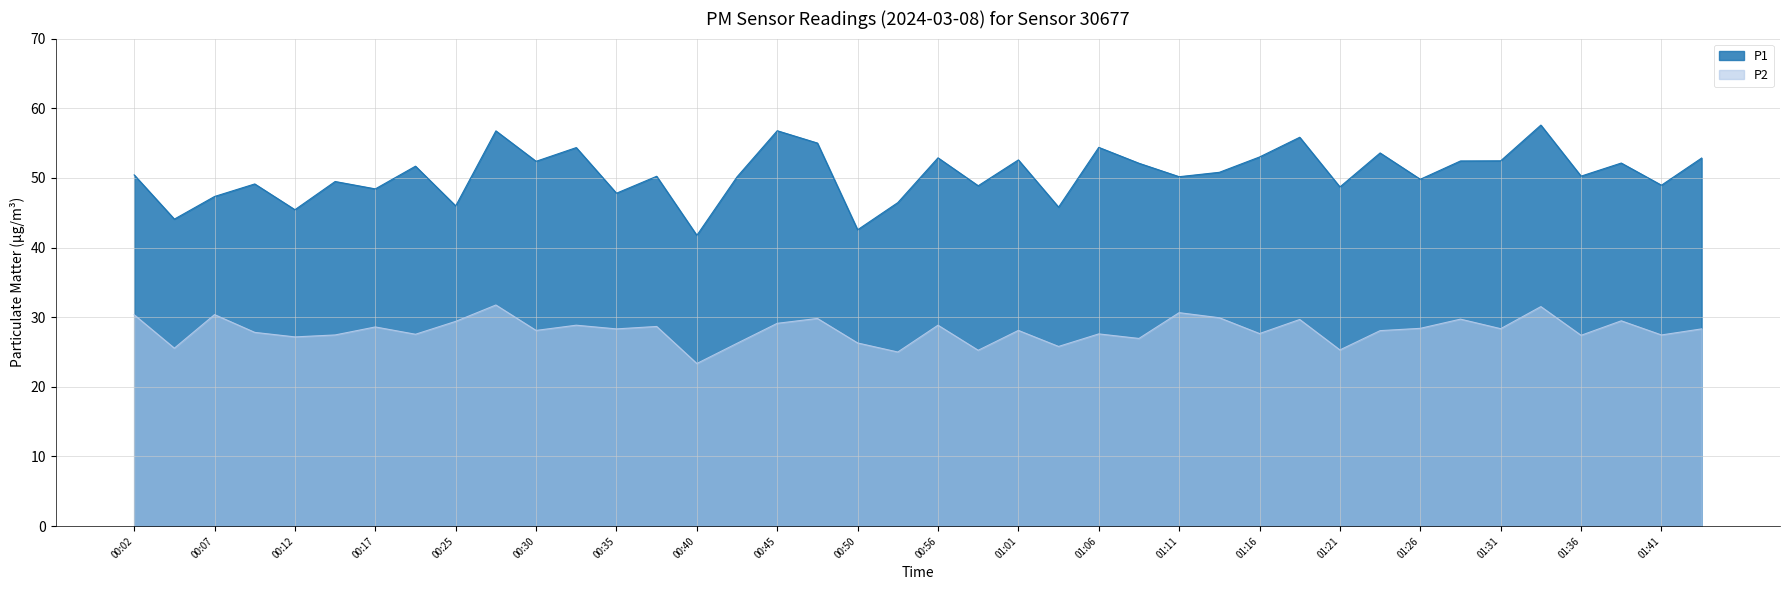

Reading left to right, list all the values displayed in this chart.

P1: 50.4	44.1	47.3	49.1	45.4	49.5	48.4	51.7	46.0	56.8	52.4	54.4	47.8	50.2	41.8	50.1	56.8	55.0	42.5	46.5	52.9	48.9	52.6	45.8	54.4	52.1	50.2	50.8	53.0	55.8	48.7	53.6	49.8	52.4	52.5	57.6	50.2	52.1	49.0	52.9
P2: 30.4	25.6	30.4	27.8	27.2	27.4	28.6	27.6	29.4	31.8	28.1	28.9	28.3	28.7	23.4	26.2	29.1	29.8	26.3	25.0	28.9	25.2	28.1	25.8	27.6	26.9	30.6	29.9	27.6	29.7	25.3	28.1	28.4	29.7	28.4	31.5	27.4	29.5	27.4	28.3